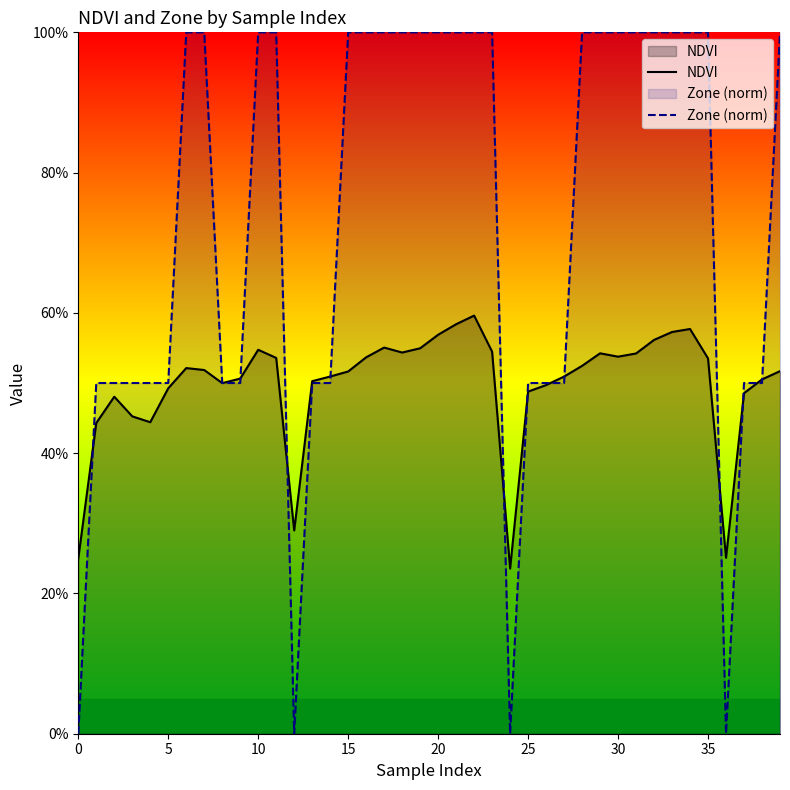

The Zone (norm) series shows 1.8 at 18. True or false?

False